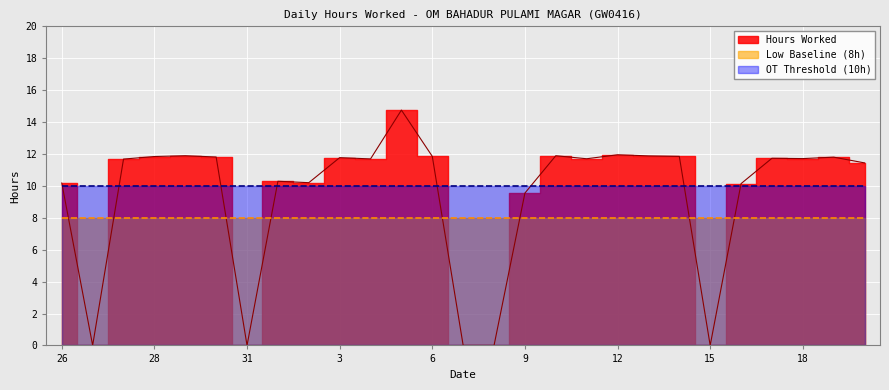

Rank the series by their maximum value, from highest to lowest.

Hours Worked, OT Threshold, Low Baseline